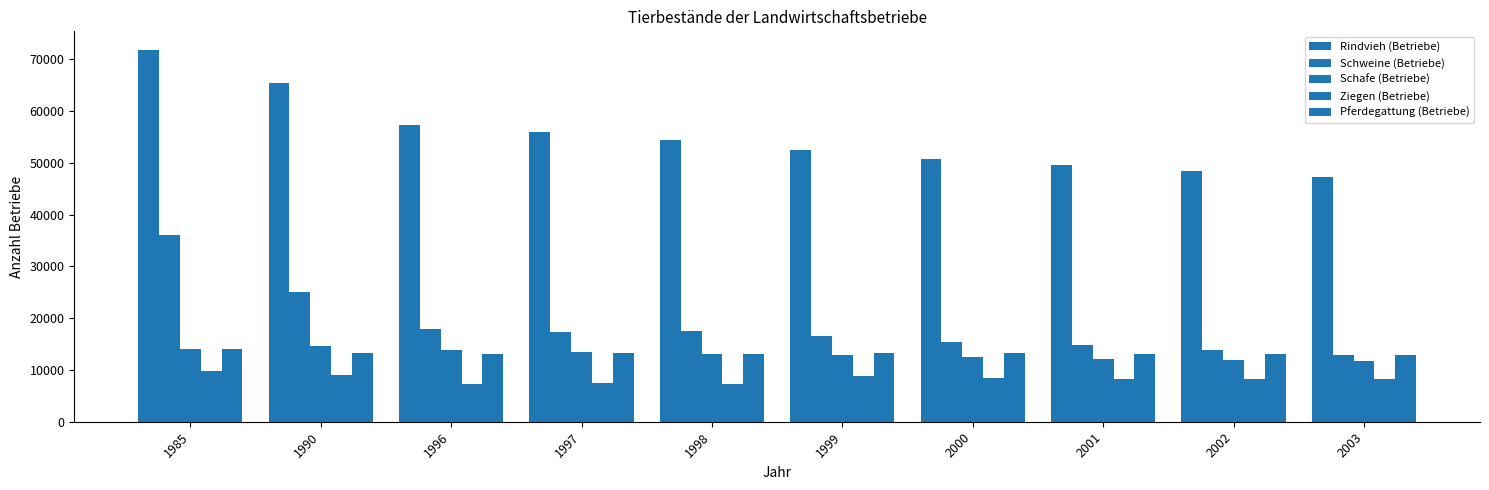

Read the Pferdegattung (Betriebe) value at 1996.

13101